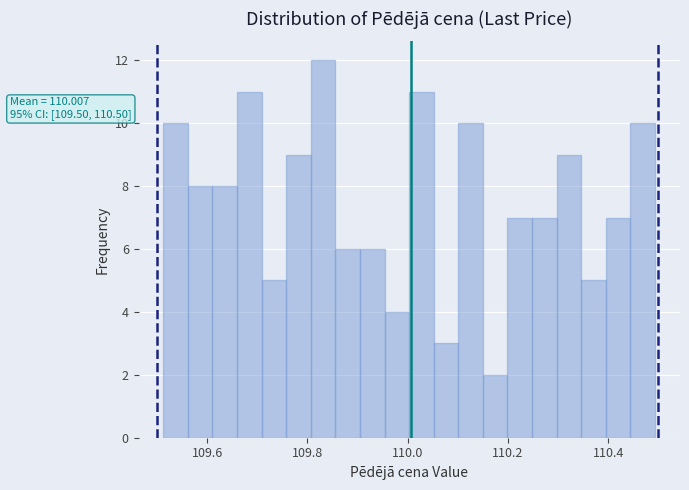

Read against the x-axis, roughly where is the centre of the tallest bar?

109.84